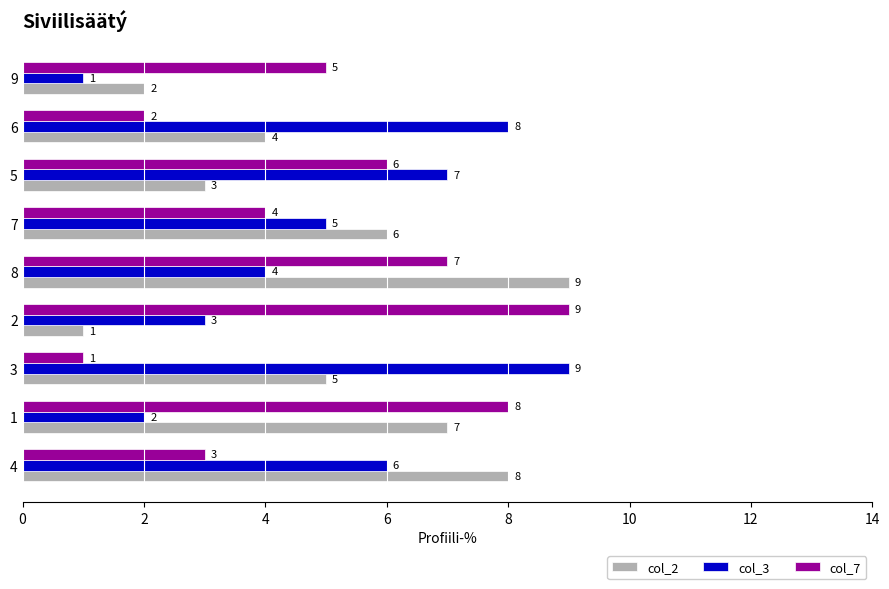

List the labels in order of col_7 value, smallest first.

3, 6, 4, 7, 9, 5, 8, 1, 2